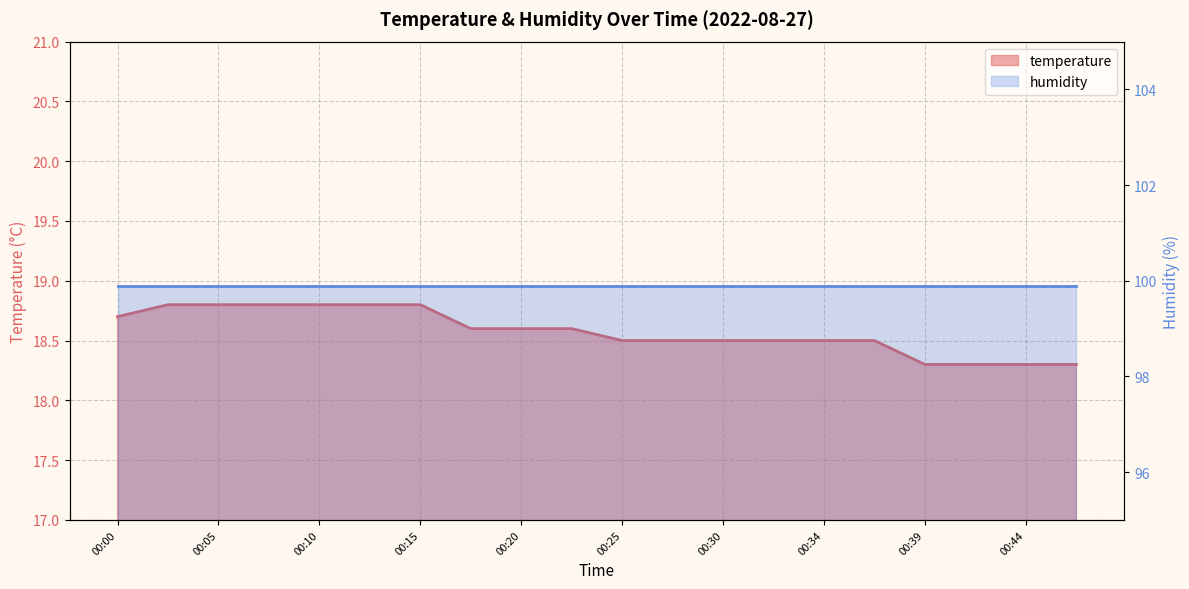

Which has a higher value, 00:12 or 00:20?

00:12